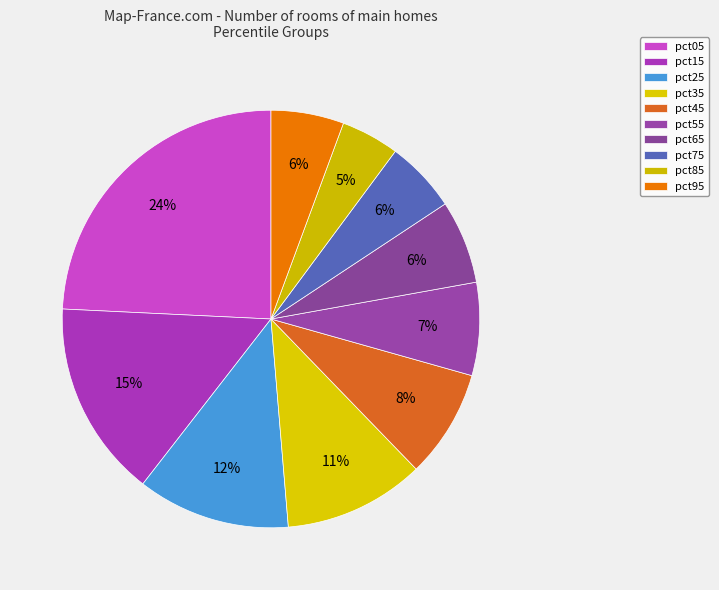

How many segments does this pie chart have?

10